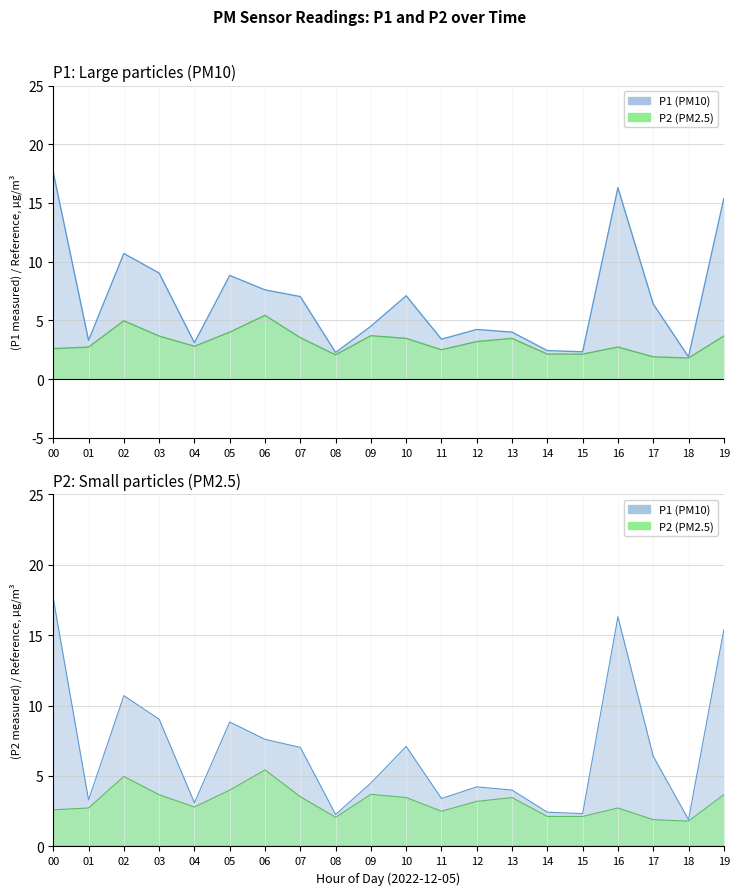

Is it true that P1 equals 2.3 at 15?

True